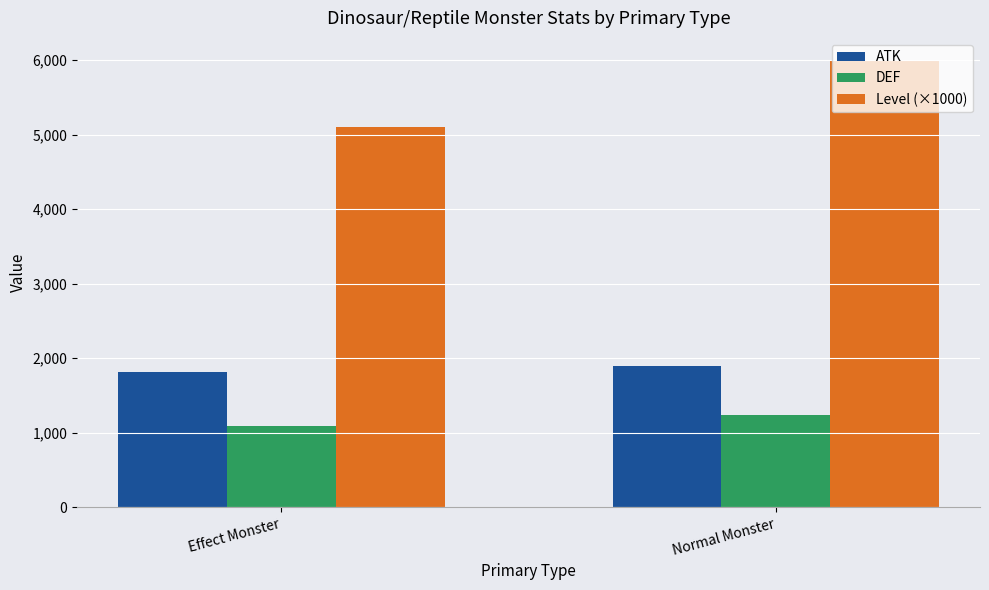

Where is DEF nearest to the value 1160?

Effect Monster